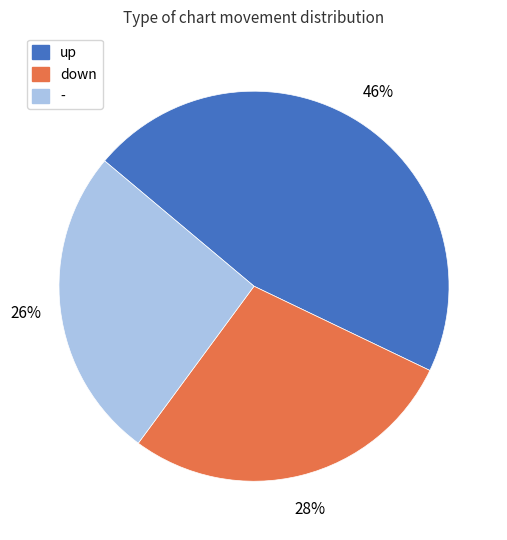

How many segments does this pie chart have?

3